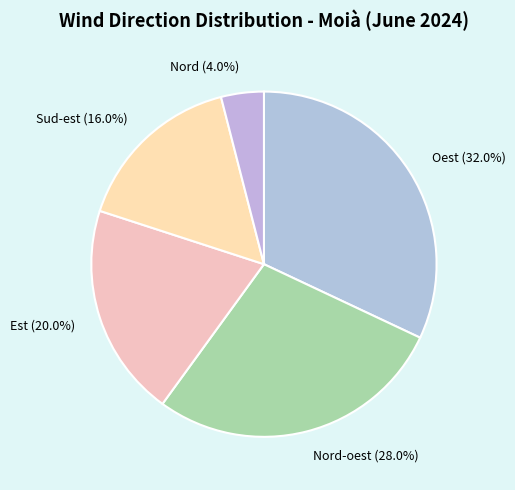

Between Est (20.0%) and Nord (4.0%), which is larger?

Est (20.0%)